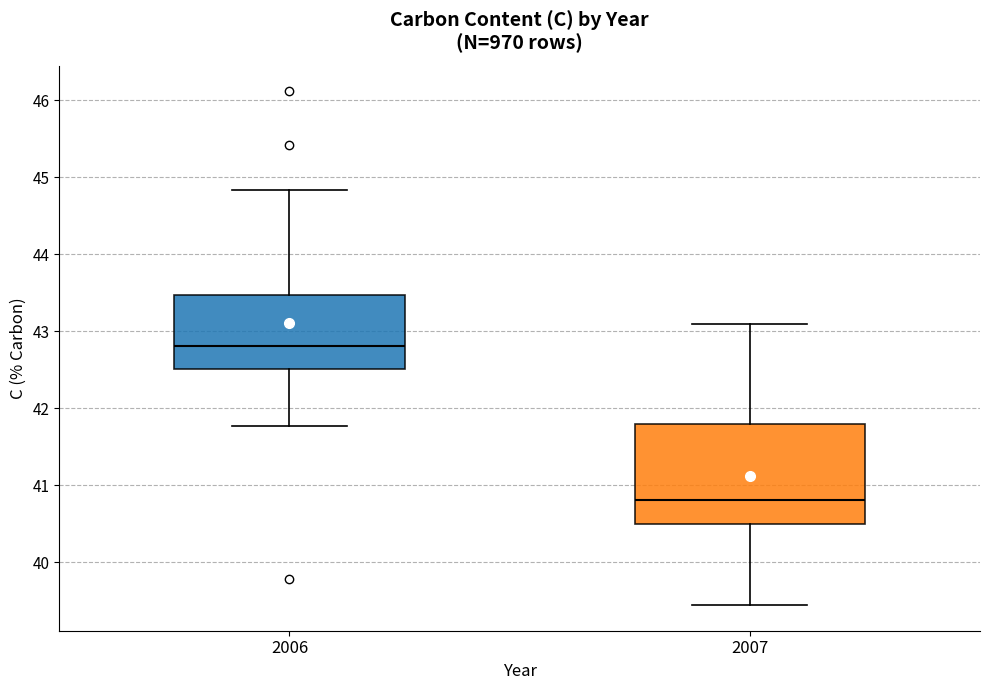

Which box is the tallest, from its lower edge to its upper edge?

2007